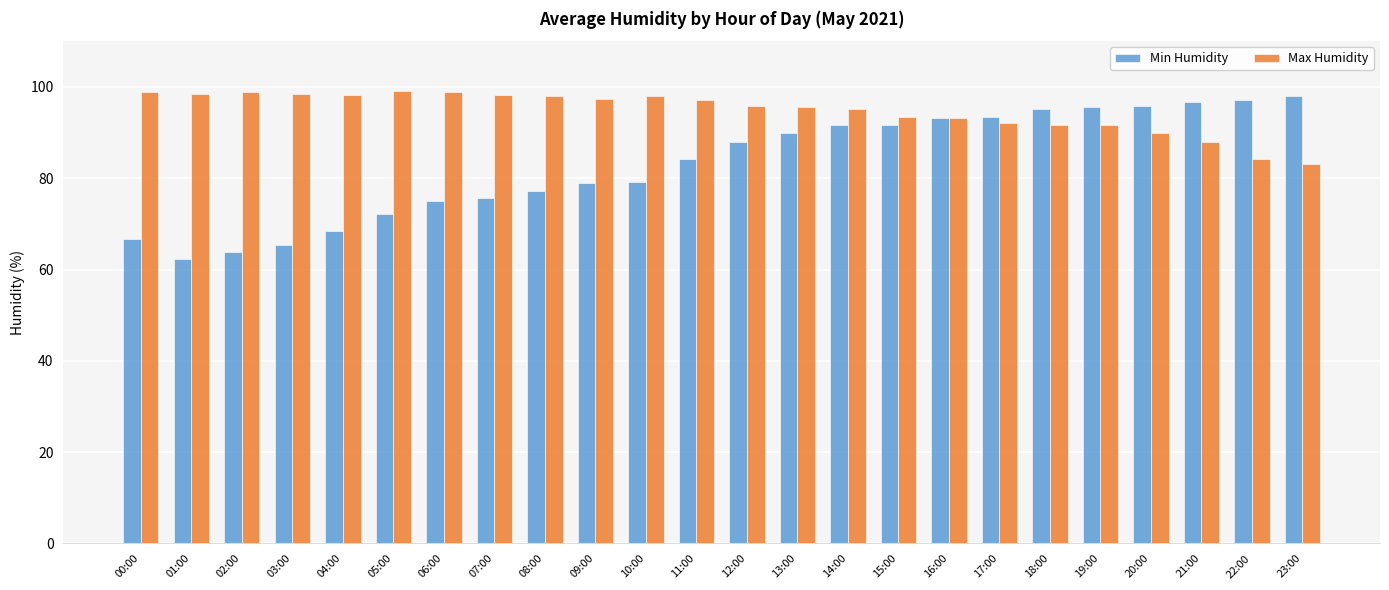

What is the spread (max minus min) of values at 08:00?

20.8